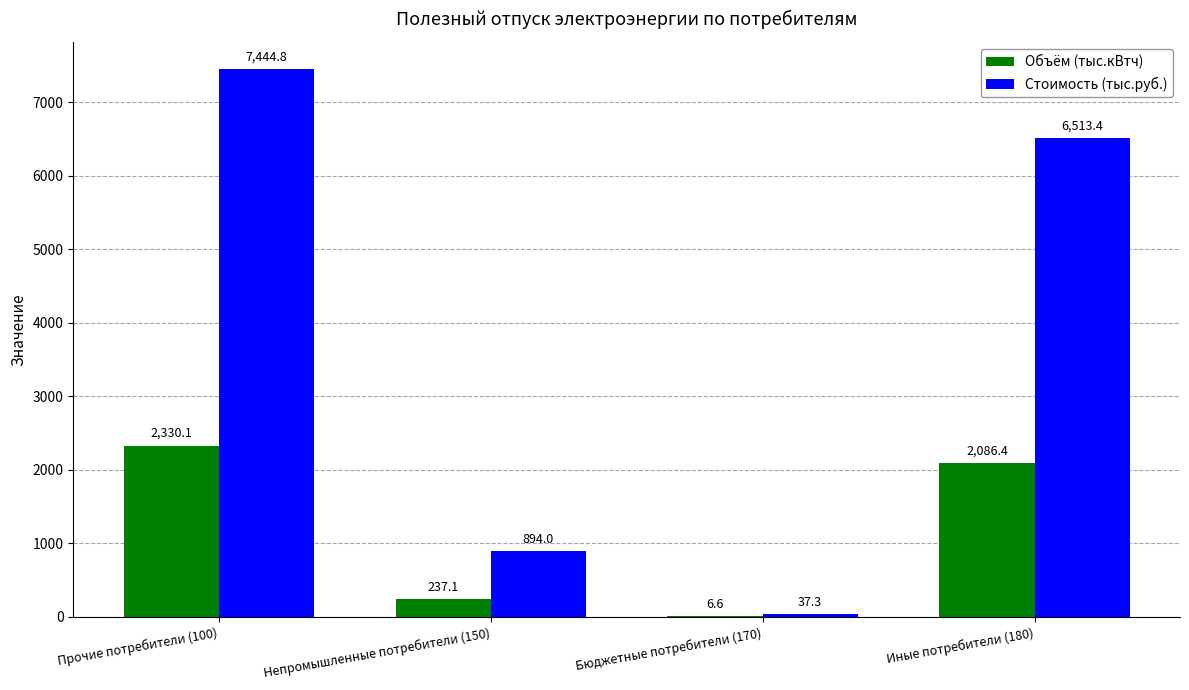

Which series changed the most between Прочие потребители (100) and Бюджетные потребители (170)?

Стоимость (тыс.руб.)